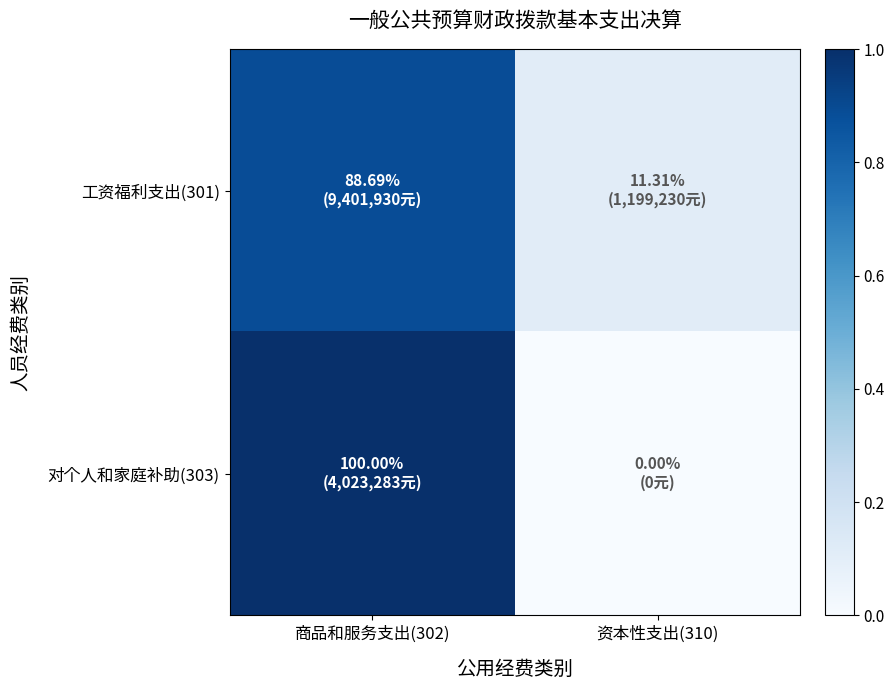

List the series in order of their peak value, lowest first.

工资福利支出(301), 对个人和家庭补助(303)